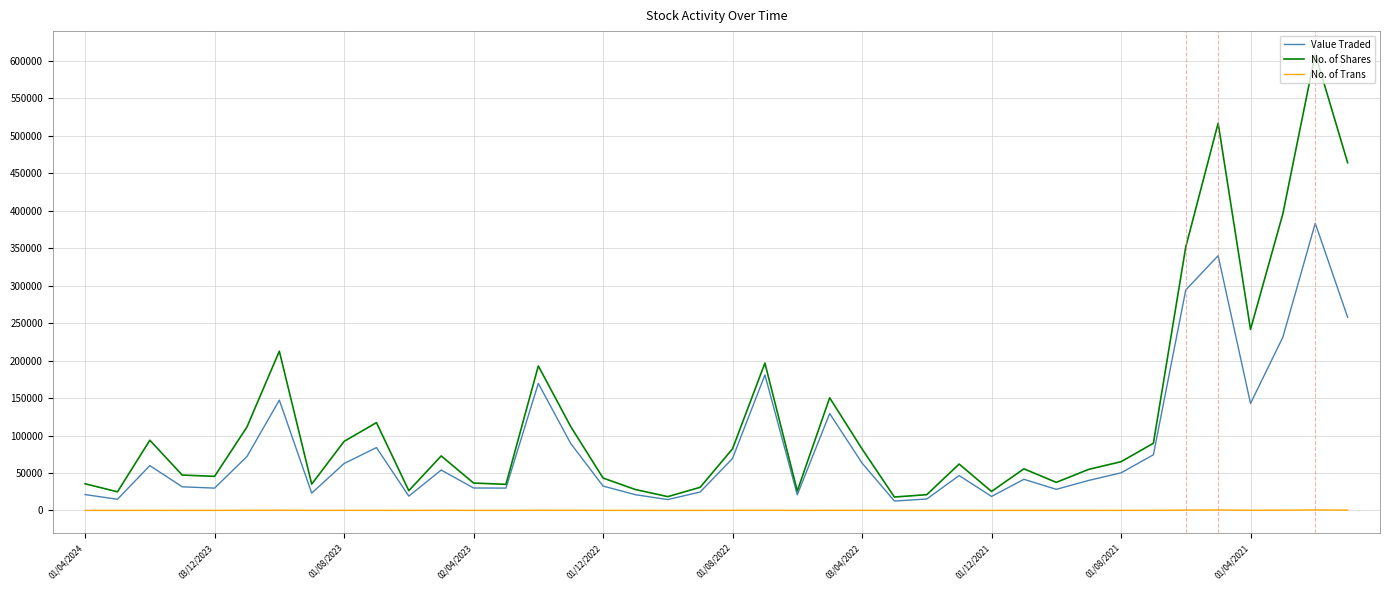

List the series in order of their peak value, highest first.

No. of Shares, Value Traded, No. of Trans